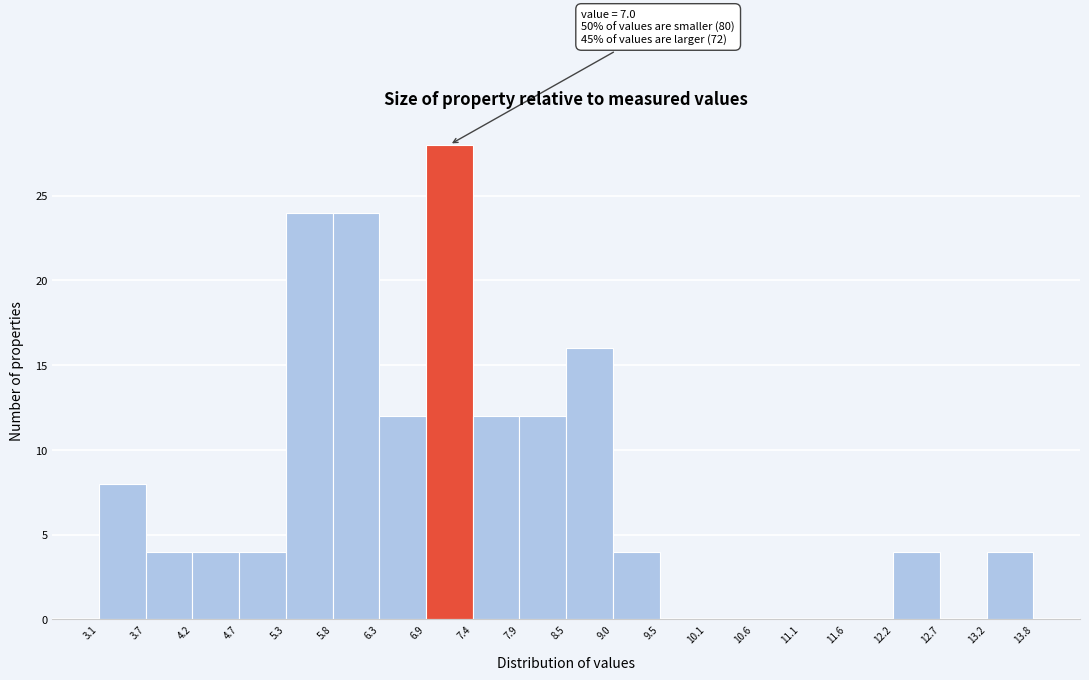

Which range on the x-axis has the tallest bar?

6.9 to 7.4